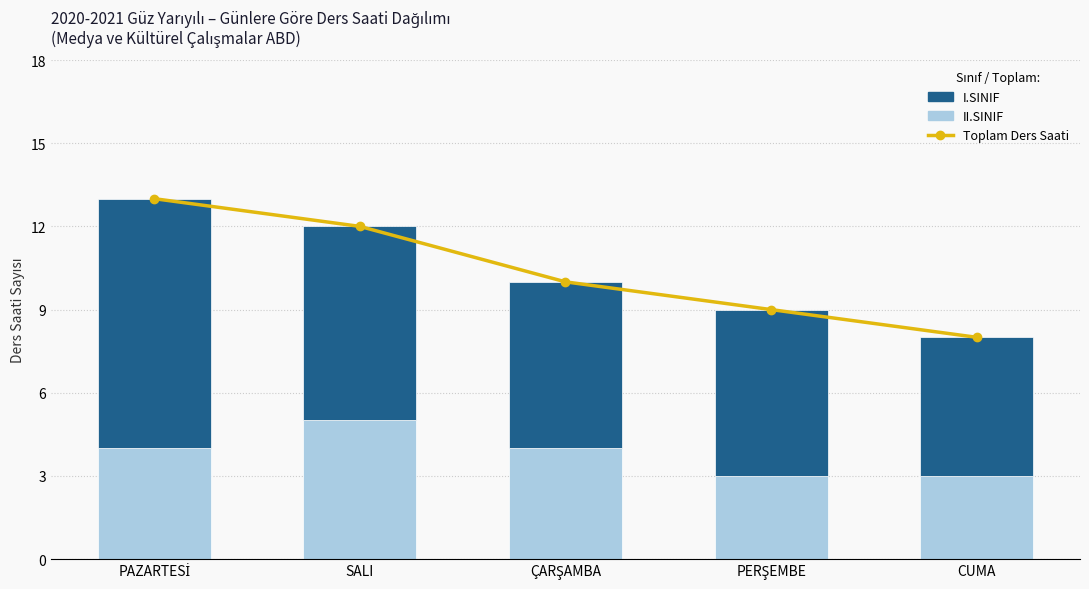

What is the sum of all Toplam Ders Saati (sağ eksen) values?

52